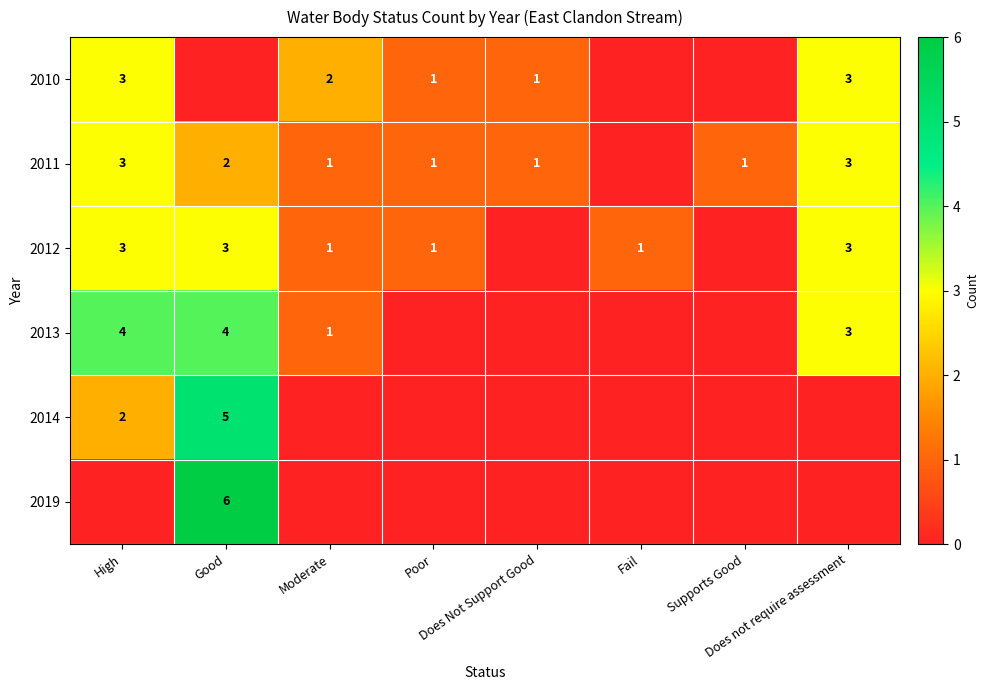

True or false: 2014 has a value of -3 at Poor.

False